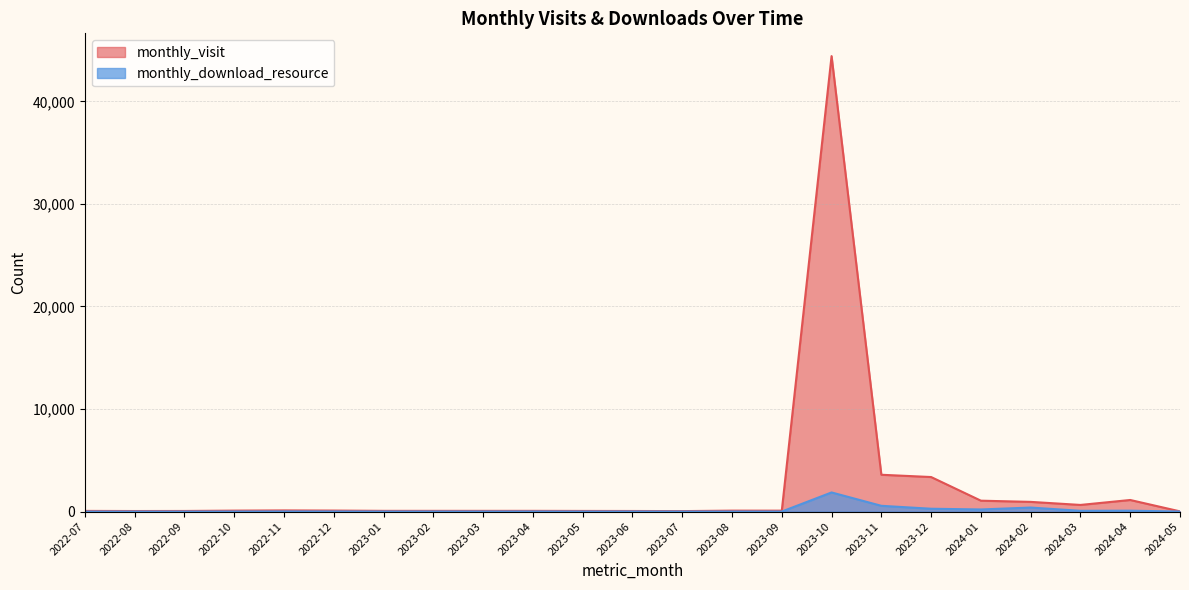

True or false: monthly_visit and monthly_download_resource cross at least once.

False